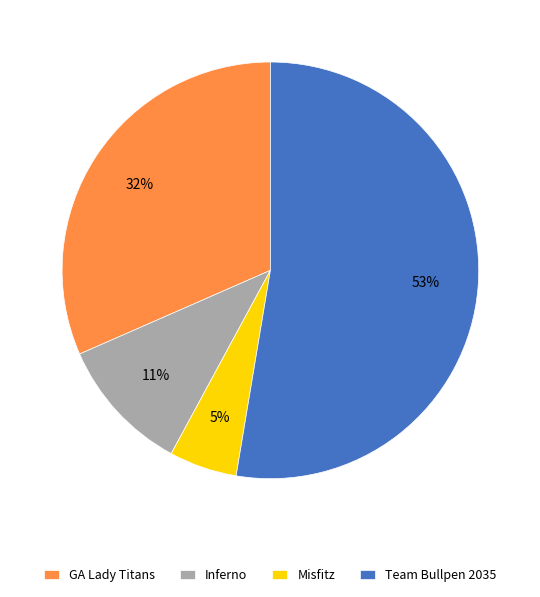

The Team Bullpen 2035 slice represents 53% of the pie. True or false?

True